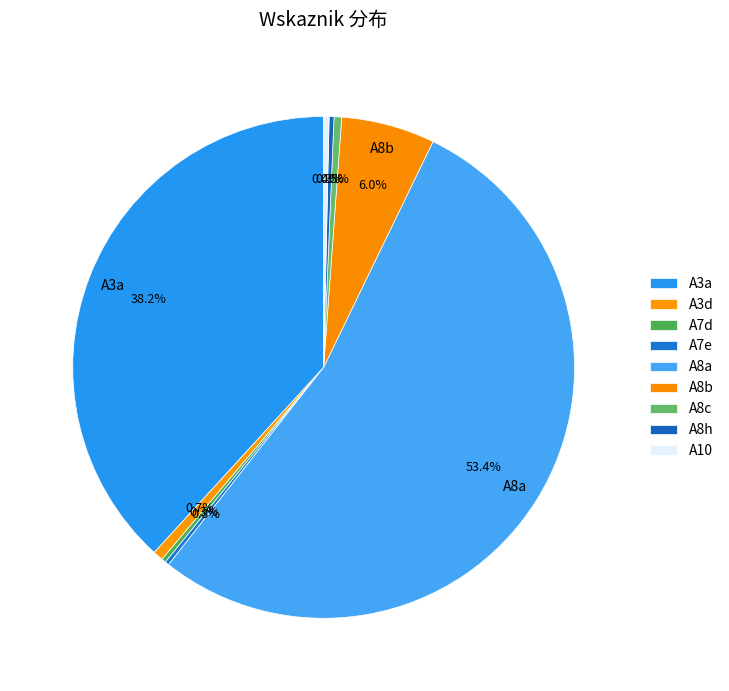

What percentage is the A3d slice, to the nearest percent?

1%